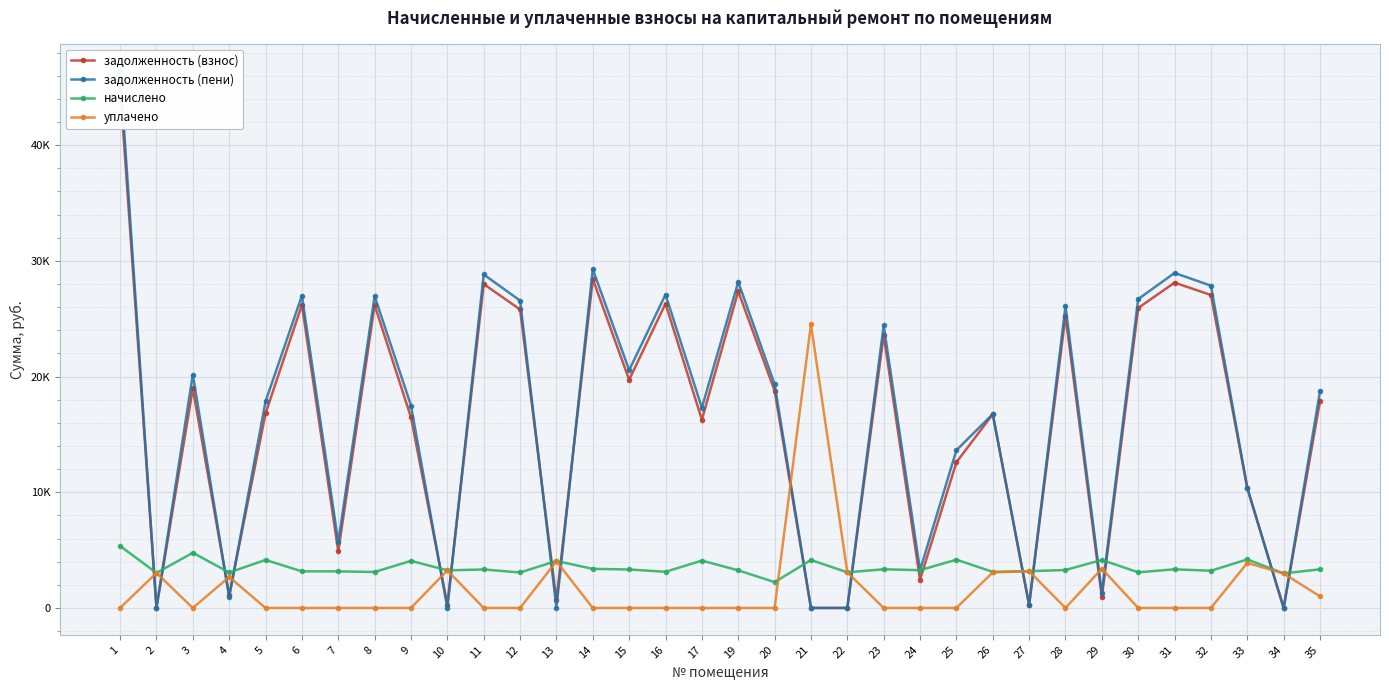

Is it true that уплачено equals -16824.7 at 32?

False